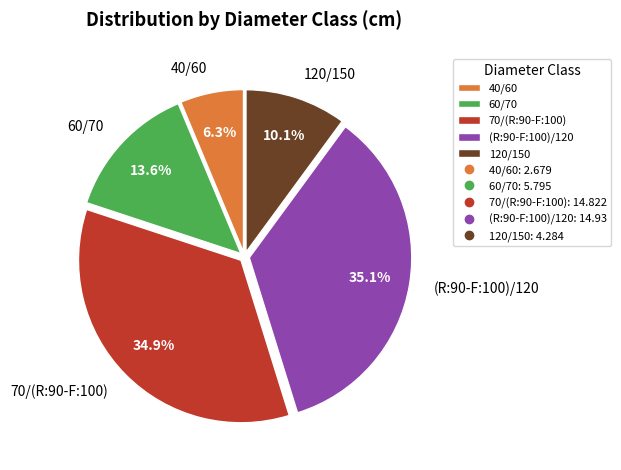

Between 40/60 and 120/150, which is larger?

120/150